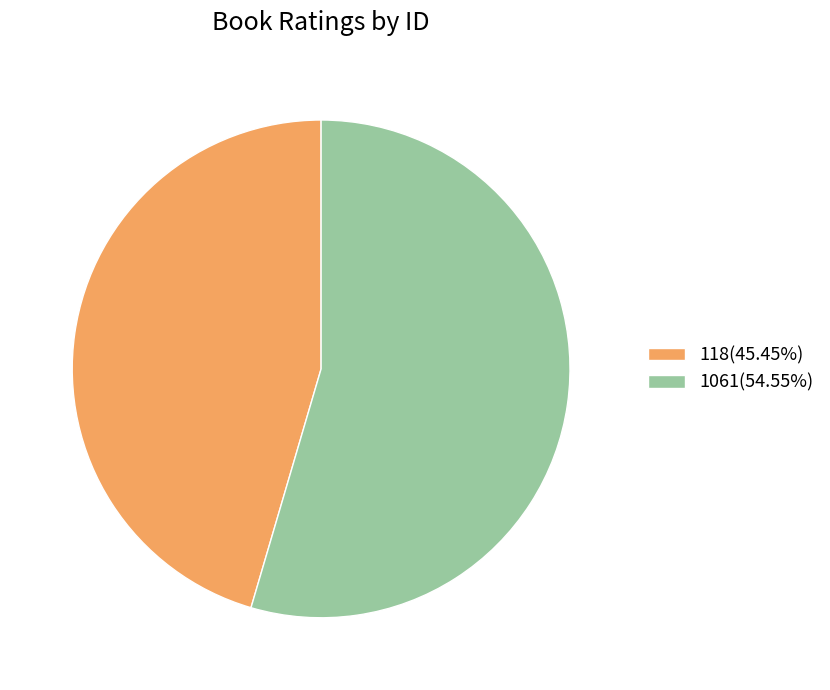

Approximately how many times larger is the value at 118(45.45%) compared to 1061(54.55%)?

0.8